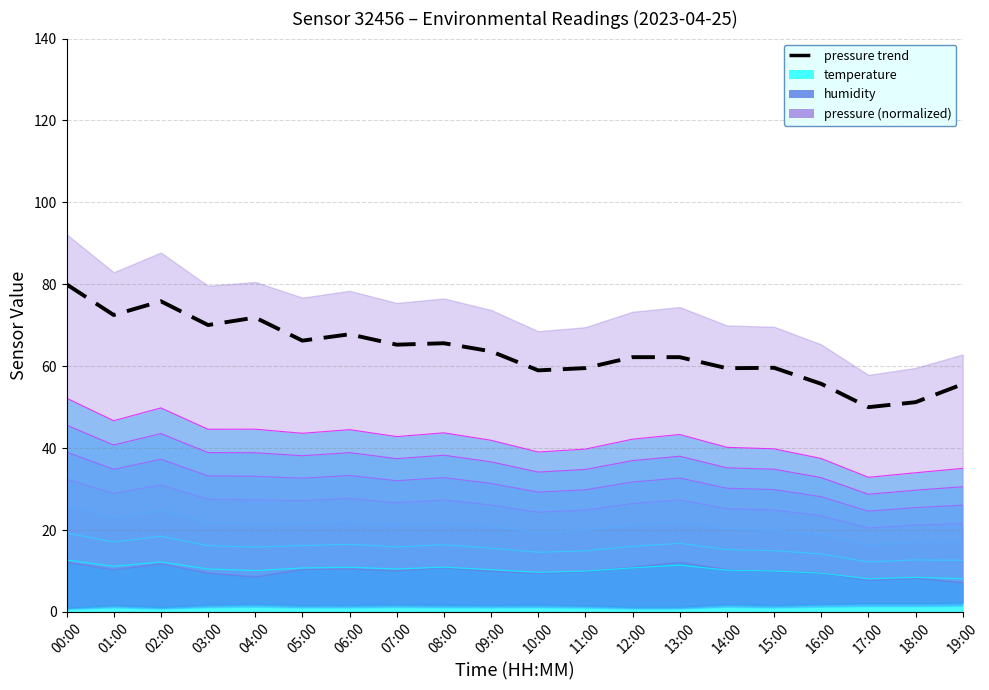

Where is the data nearest to the value 65?

07:00